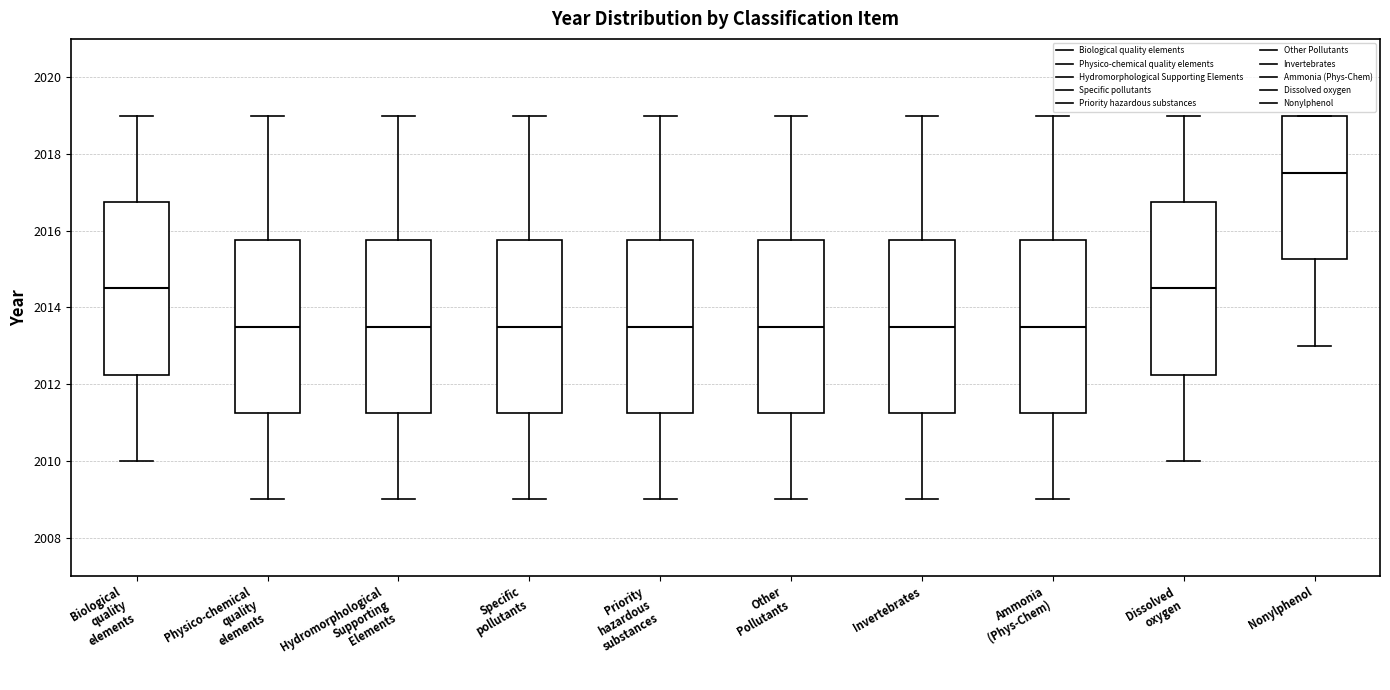

Where does the lower whisker of the box for Ammonia (Phys-Chem) end on the y-axis? The values are not printed on the chart, so give them approximately, as read against the axis.

2009.0